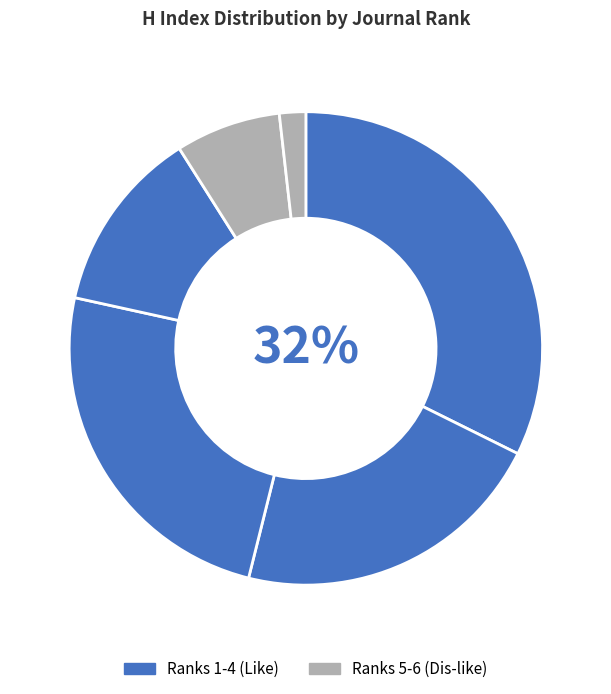

How many segments does this pie chart have?

6